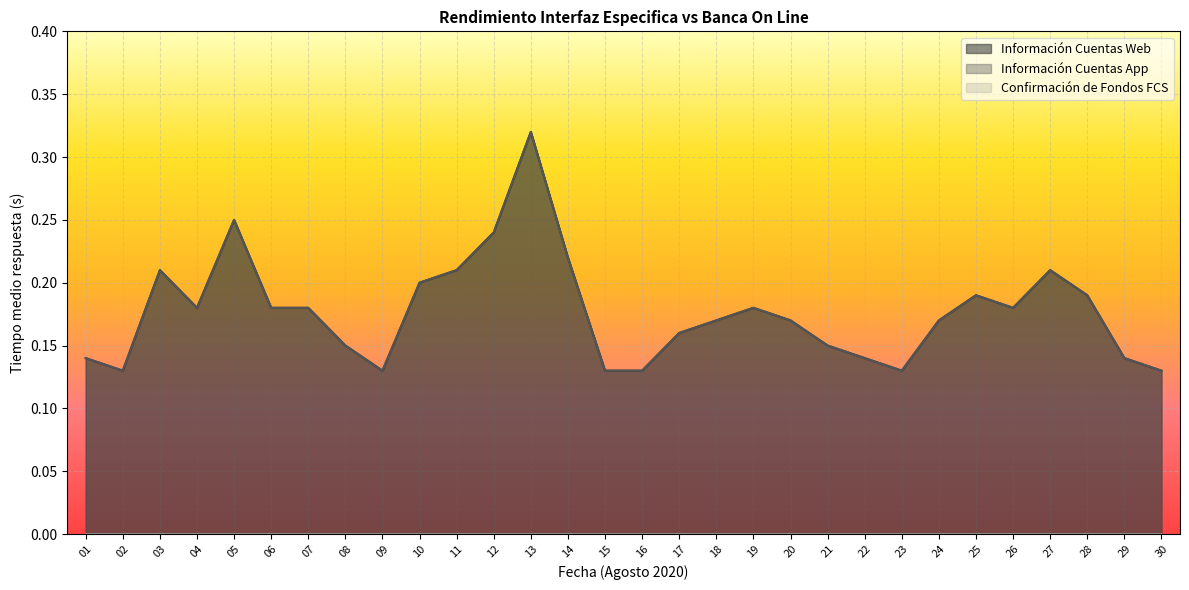

True or false: Información Cuentas Web and Información Cuentas App cross at least once.

False